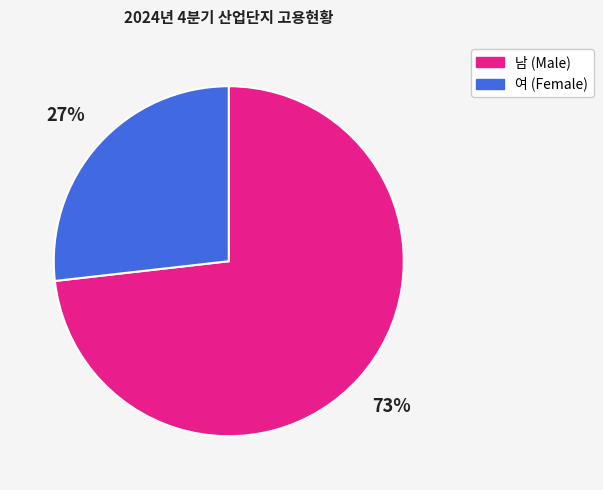

To the nearest percent, what is the difference between the largest and smallest slice percentages?

46%